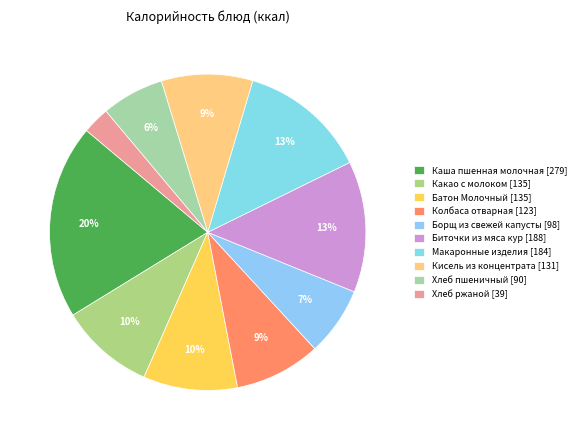

Does Борщ из свежей капусты represent more than half of the total?

No